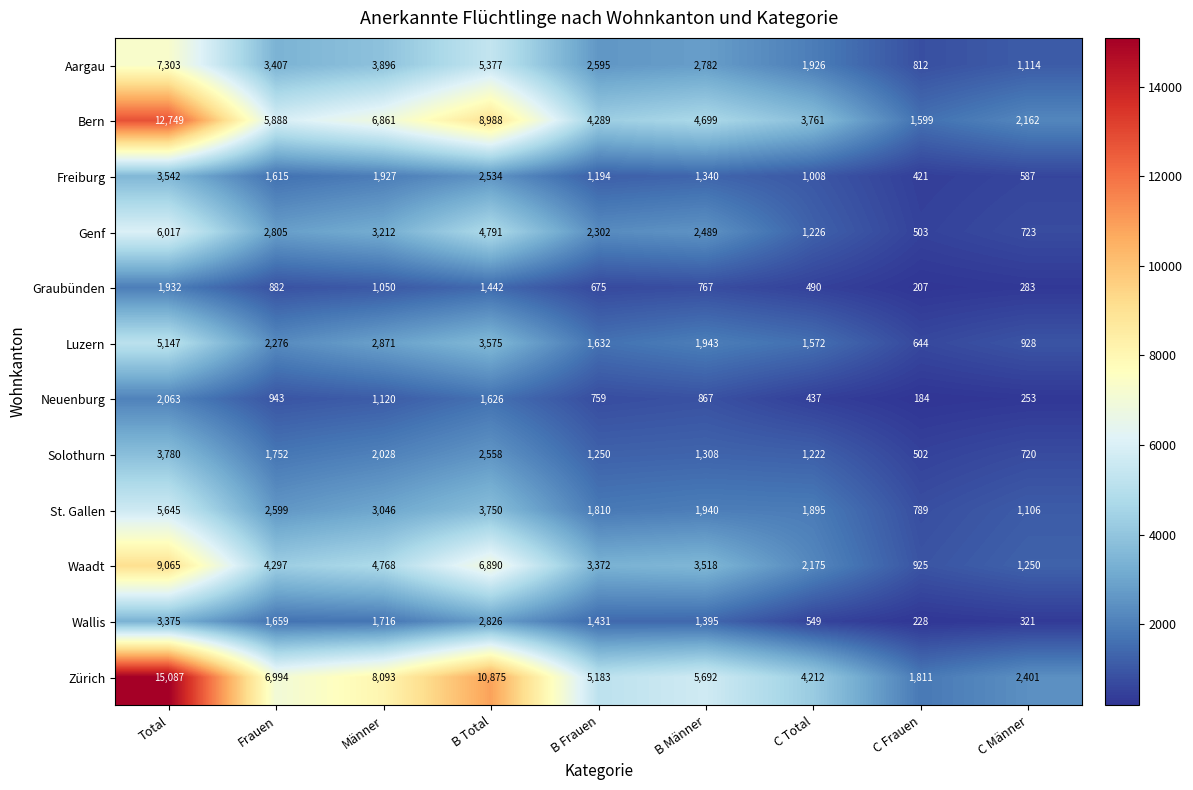

What is the sum of all Zürich values?

60348